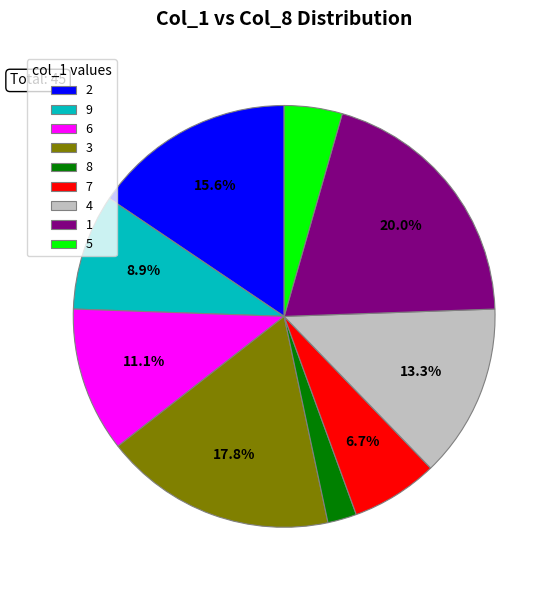

Between 9 and 7, which is larger?

9